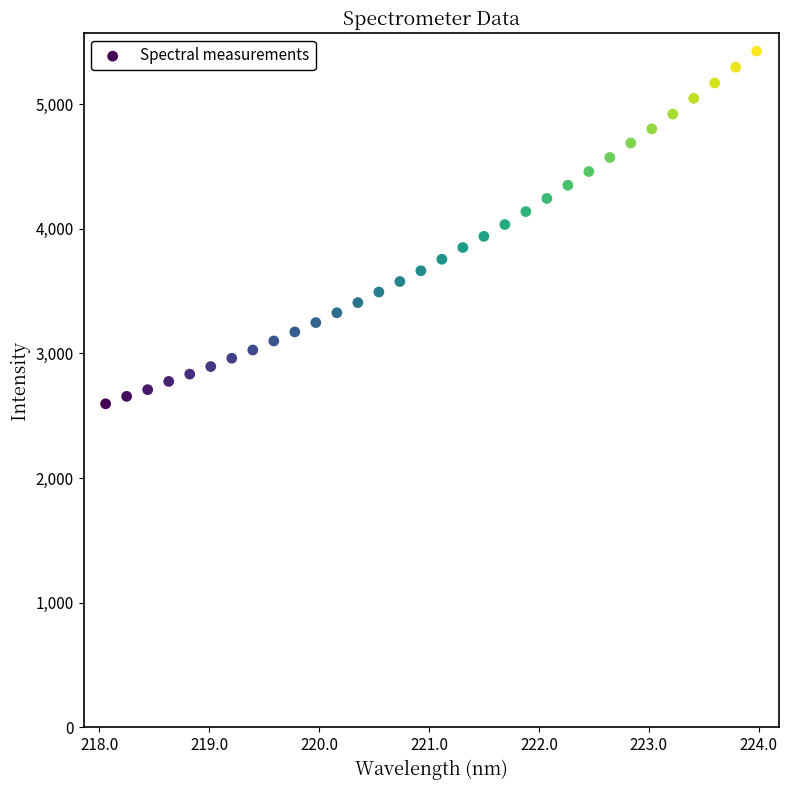

What is the range of Y values (max minus min)?

2830.7